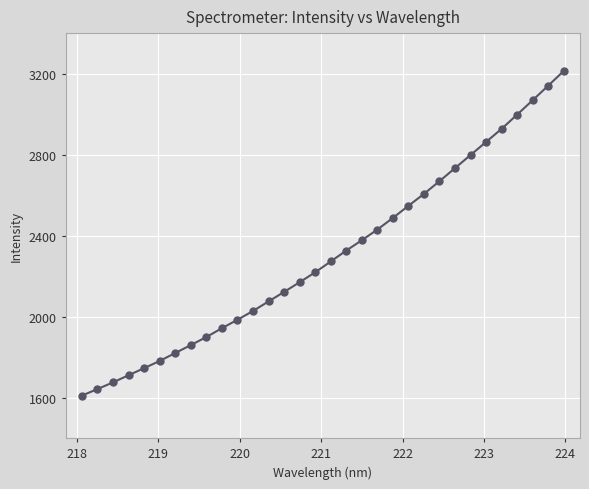

Does the chart have visible grid lines?

Yes